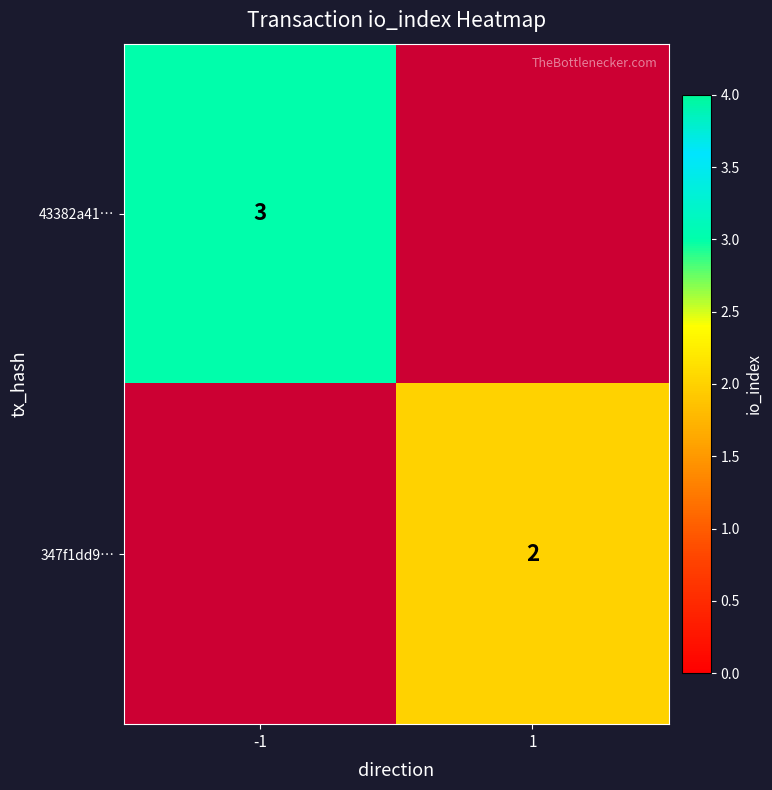

Between 1 and -1, which is larger?

-1